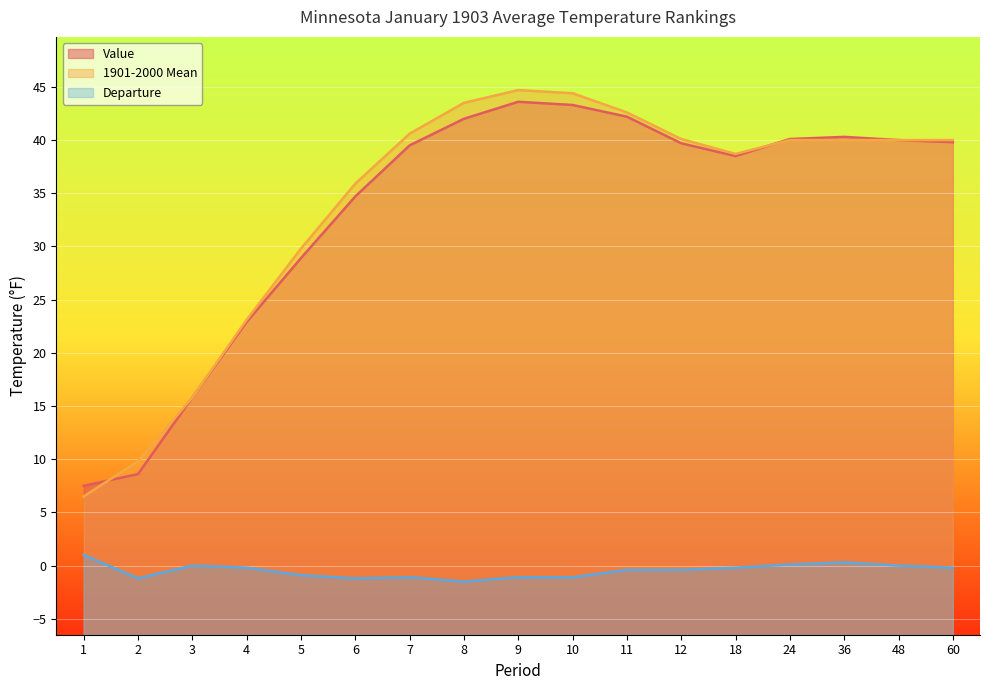

What is the value of the 1901-2000 Mean point at the 6th from the left?

35.9